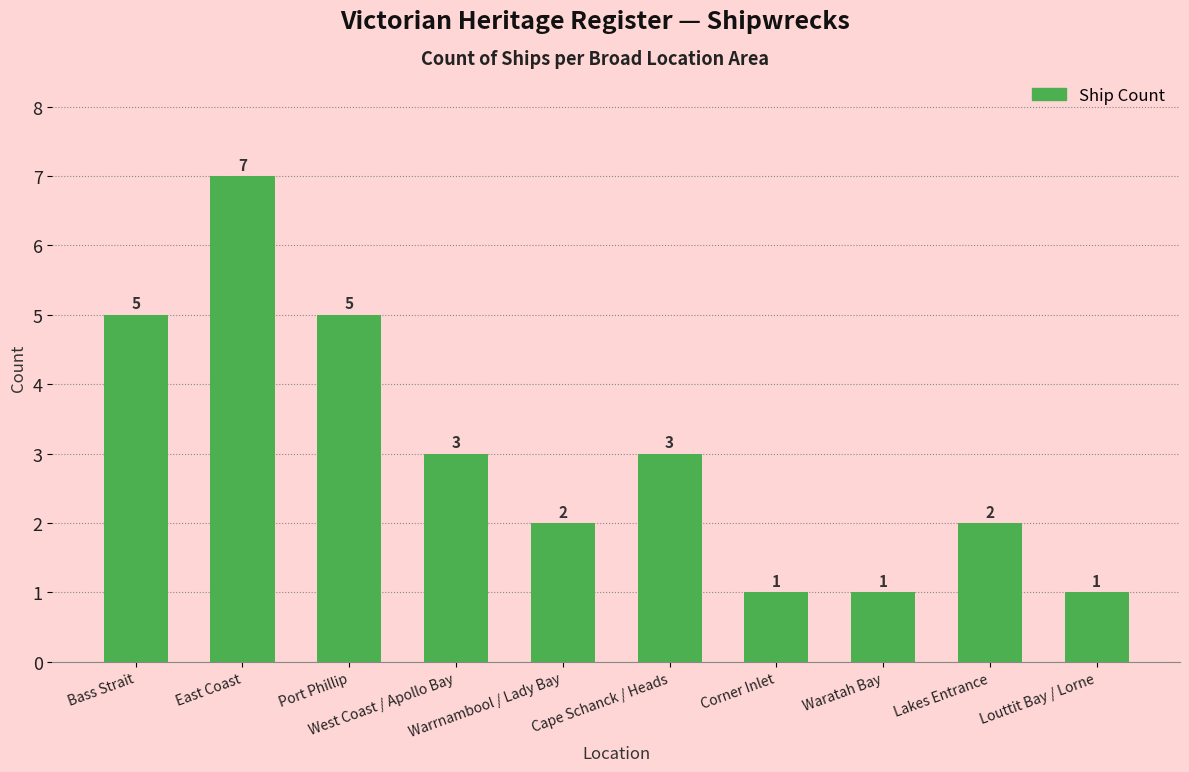

What is the smallest value displayed?

1